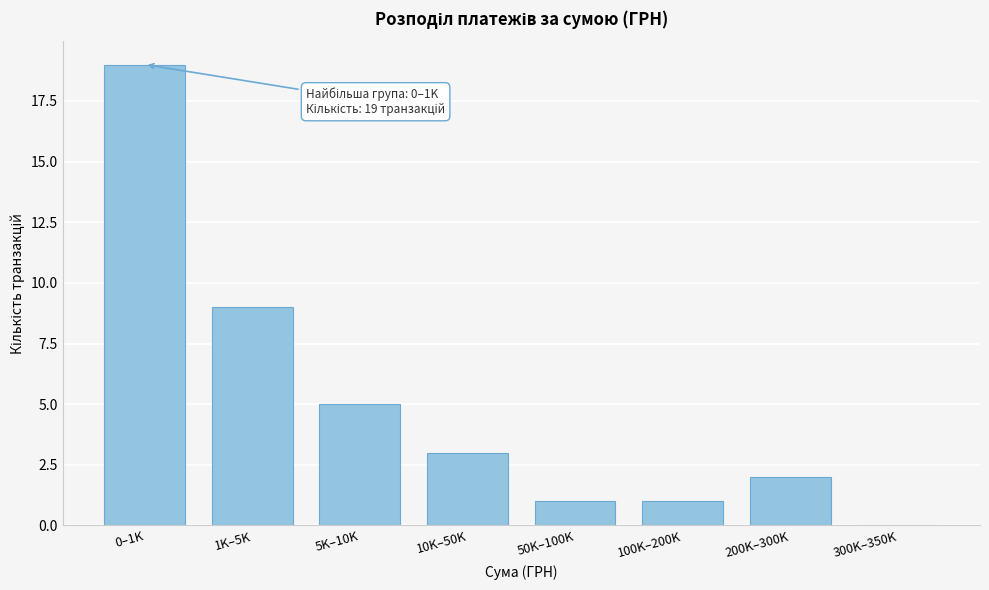

Reading left to right, list all the values displayed in this chart.

0–1K=19	1K–5K=9	5K–10K=5	10K–50K=3	50K–100K=1	100K–200K=1	200K–300K=2	300K–350K=0